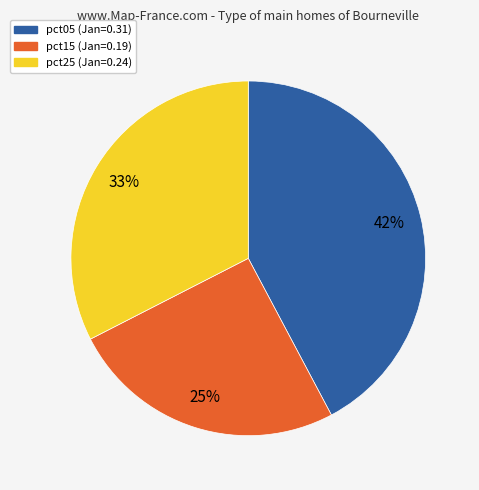

Count the number of slices in the pie.

3